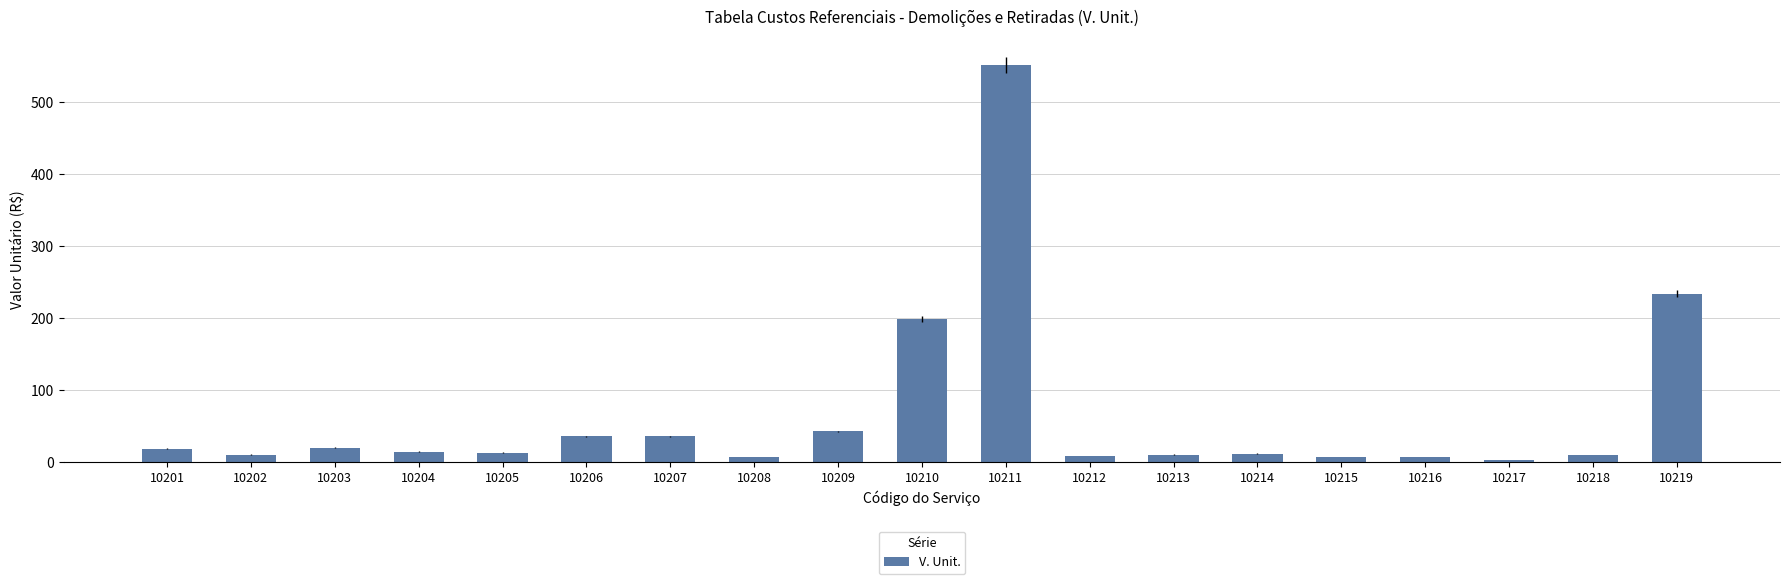

What is the average value?

64.9